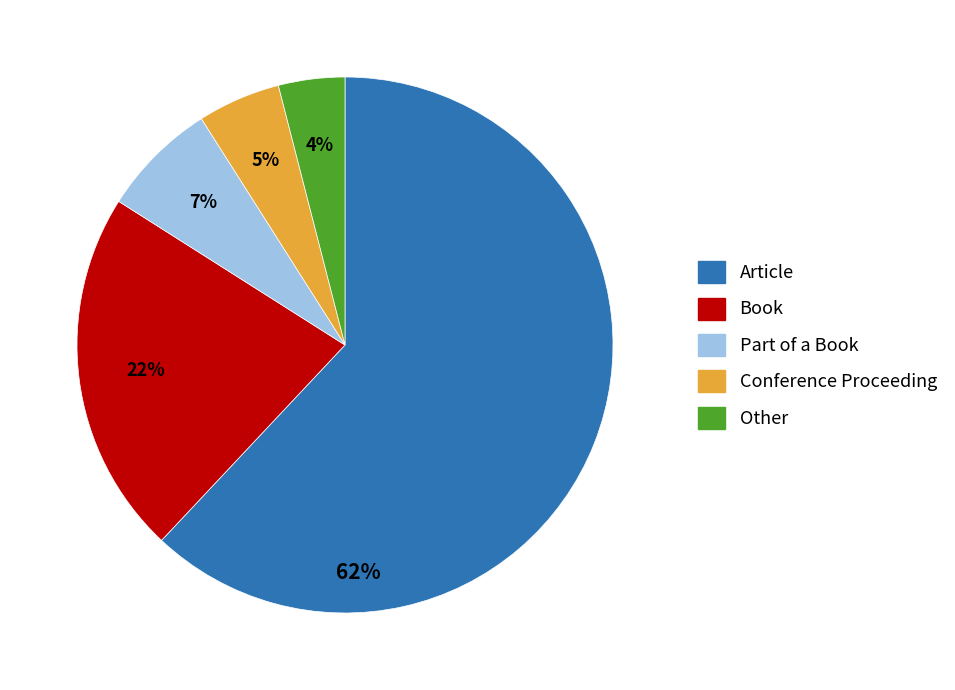

What is the majority slice?

Article